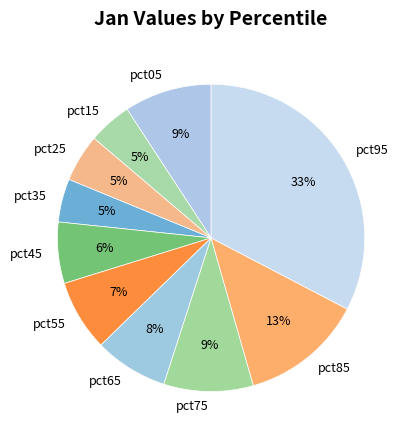

Do pct65 and pct45 together represent more than half of the pie?

No